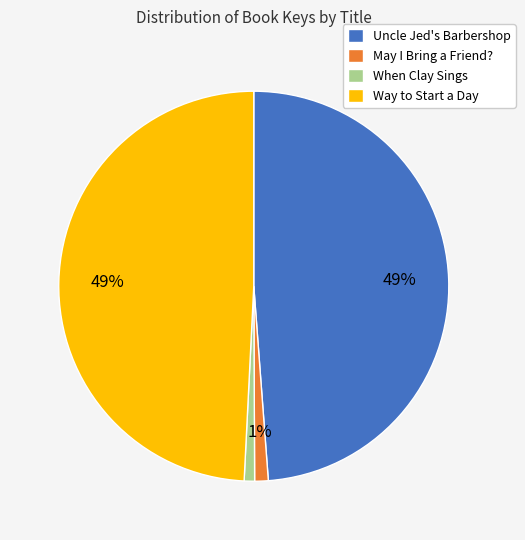

What percentage is the May I Bring a Friend? slice, to the nearest percent?

1%